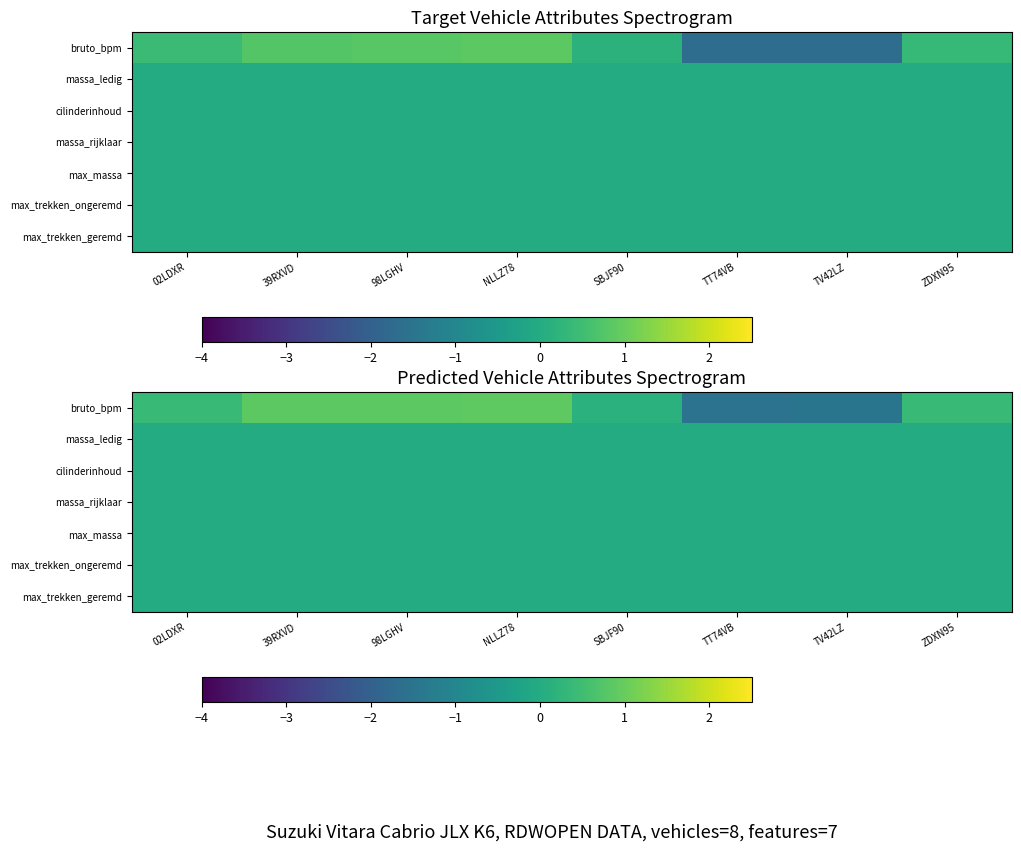

Which label corresponds to the largest value in the chart?

NLLZ78